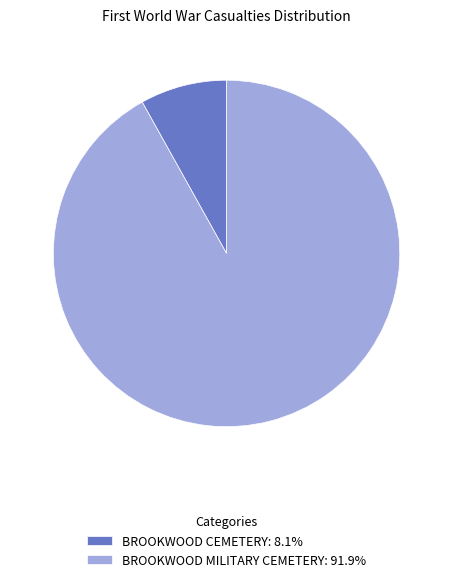

What is the majority slice?

BROOKWOOD MILITARY CEMETERY